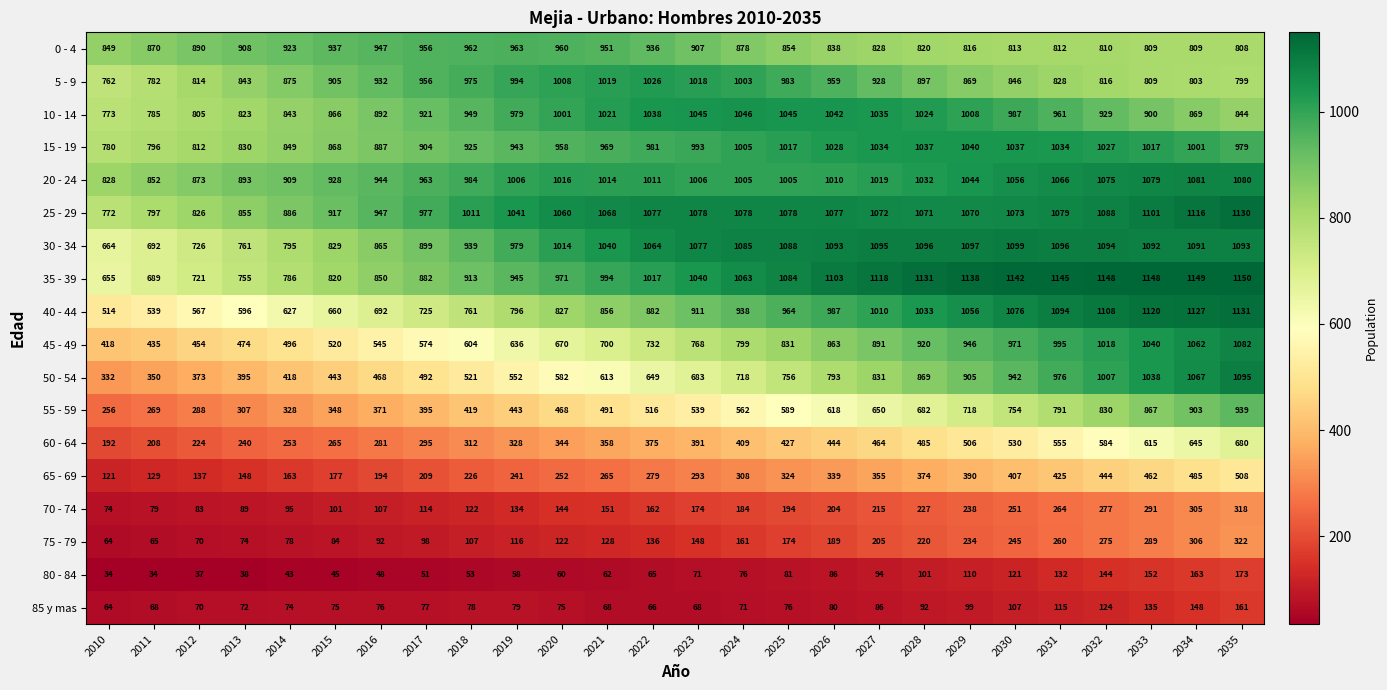

At which category is the sum across all series the highest?

2035